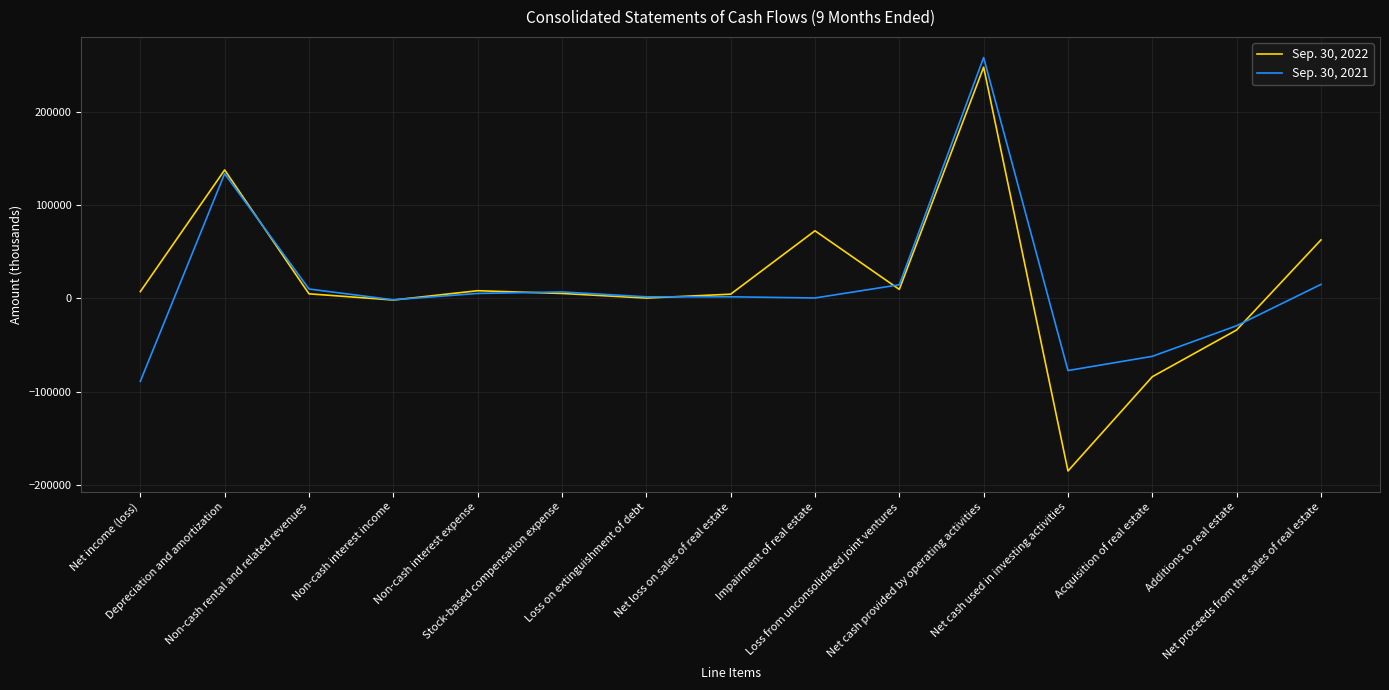

List the series in order of their overall mean, lowest first.

Sep. 30, 2021, Sep. 30, 2022